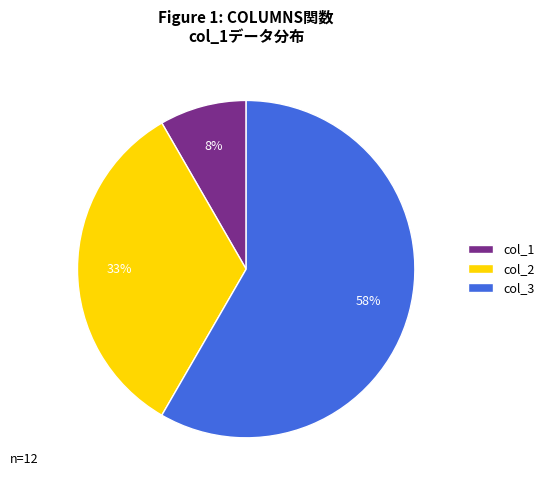

Which slice is the smallest?

col_1